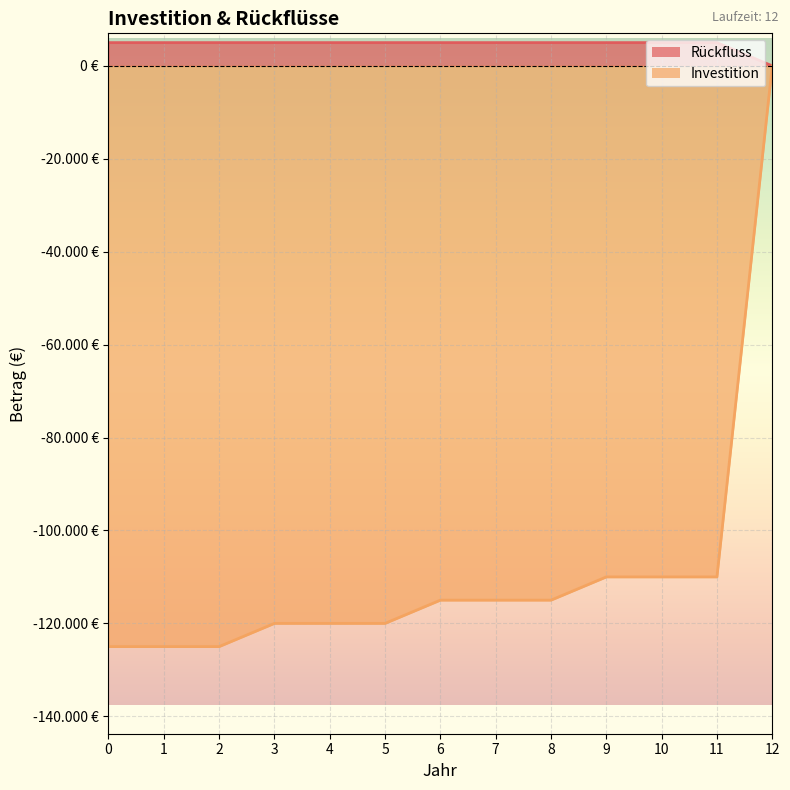

What is the value of the Investition point at the 2nd from the left?

-125000